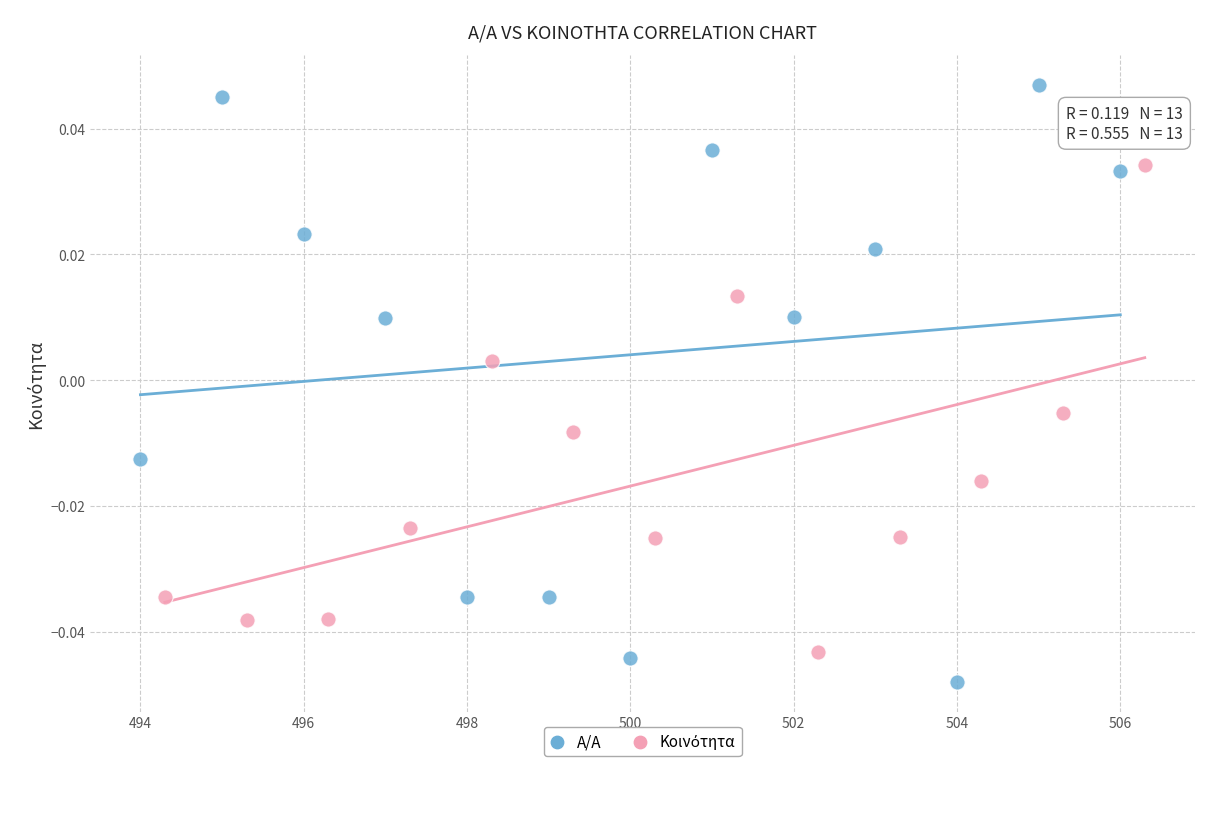

Which series contains the highest Y value?

Α/Α